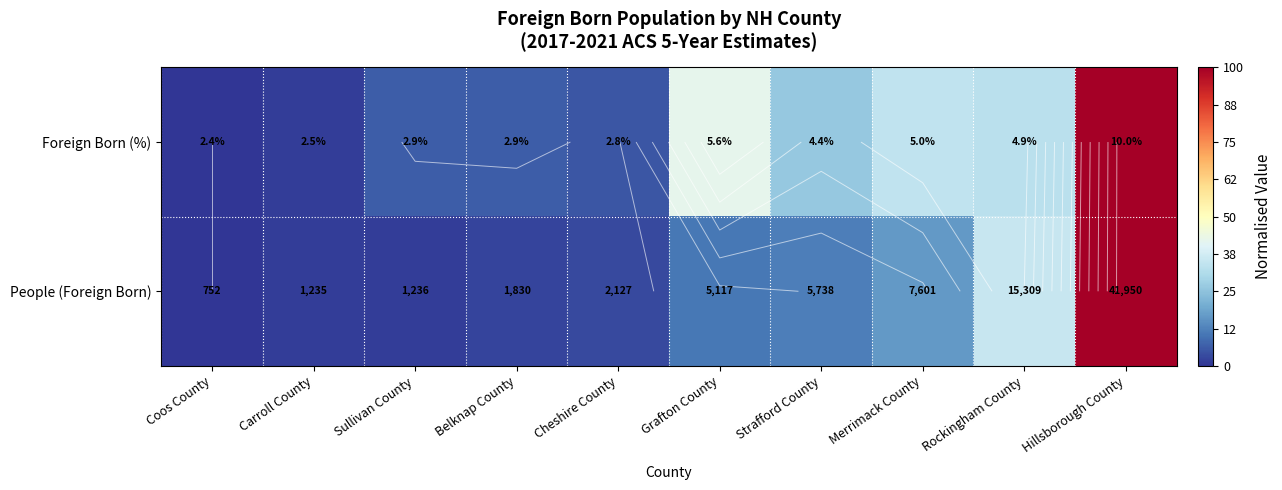

True or false: Foreign Born (%) has a value of 0.0 at Carroll County.

False